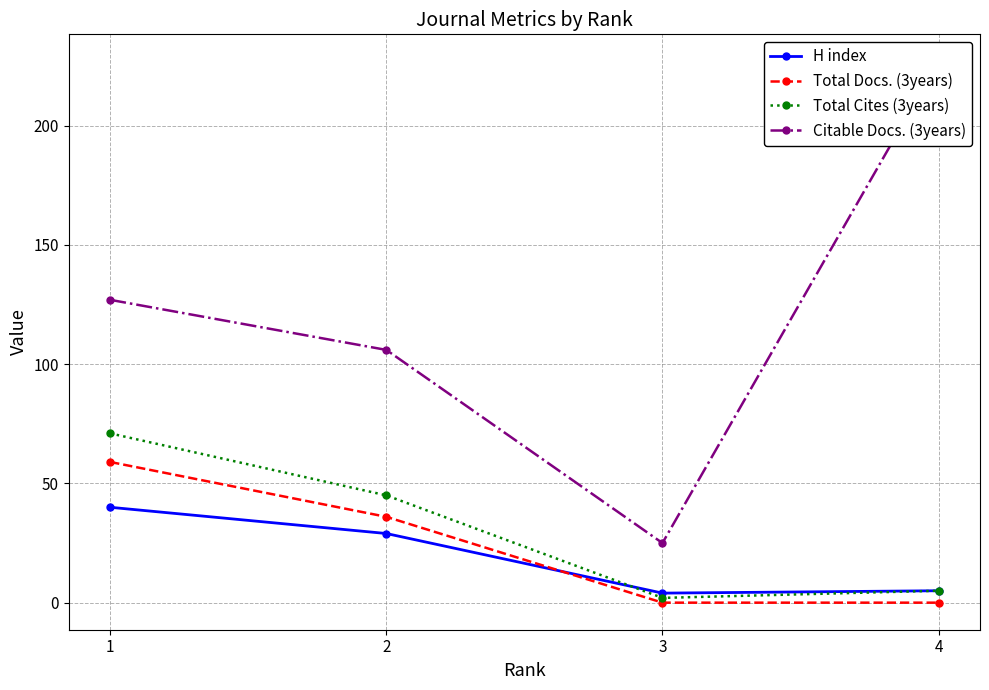

At which label does Total Docs. (3years) first exceed 36?

1